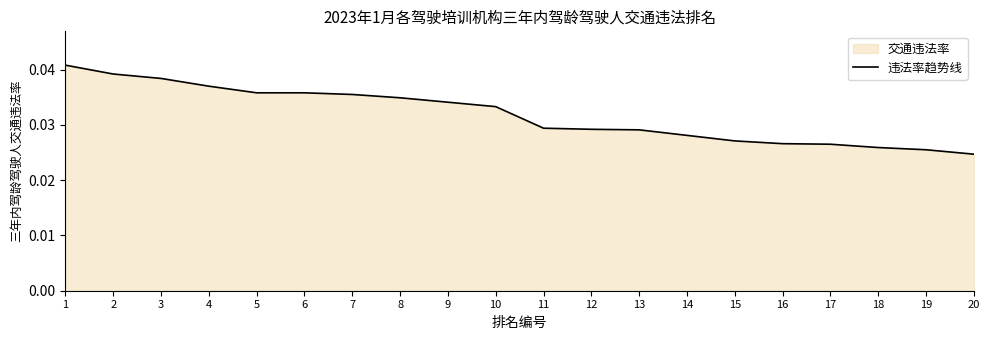

What is the sum of the values at 14 and 9?

0.1